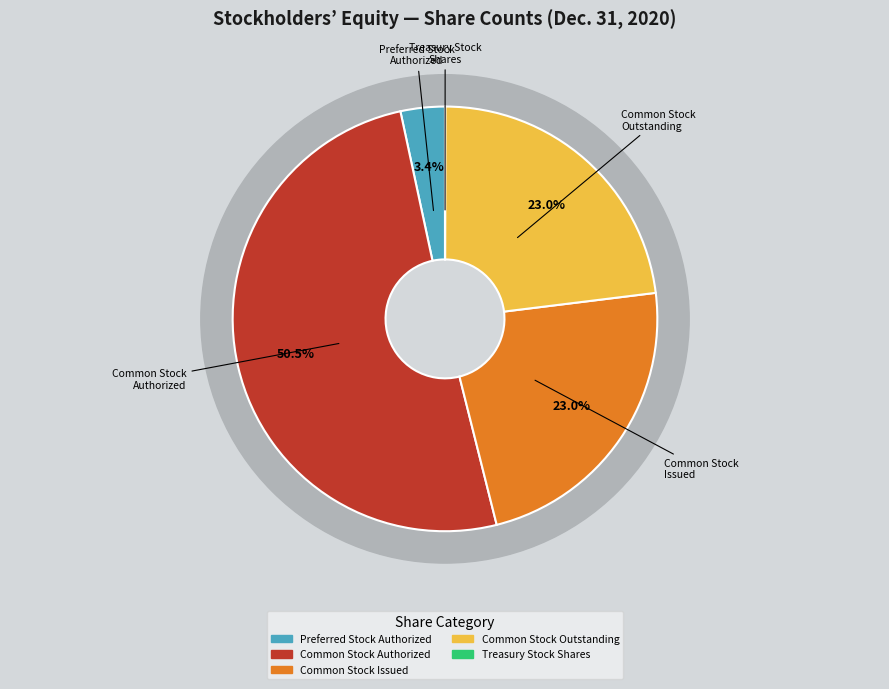

Is it true that Common stock, shares outstanding is 33% of the pie?

False